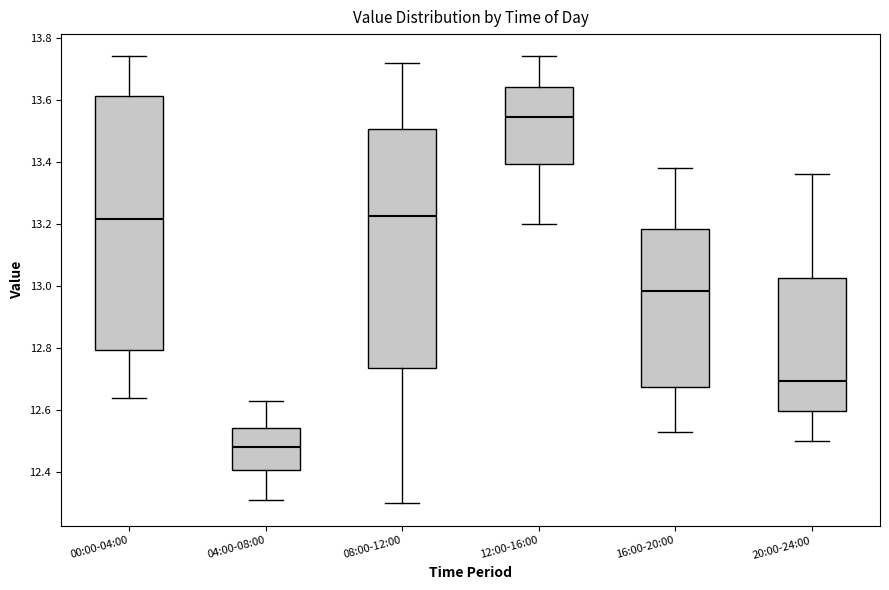

Reading left to right, transcribe this box plot: for each box, give where its median line is, the range the box spans, and where its two whiskers end, as read against the y-axis. The values are not printed on the chart, so give them approximately, as read against the axis.

00:00-04:00: median 13.22, box 12.80 to 13.62, whiskers 12.64 to 13.74
04:00-08:00: median 12.48, box 12.40 to 12.54, whiskers 12.32 to 12.64
08:00-12:00: median 13.22, box 12.74 to 13.50, whiskers 12.30 to 13.72
12:00-16:00: median 13.54, box 13.40 to 13.64, whiskers 13.20 to 13.74
16:00-20:00: median 12.98, box 12.68 to 13.18, whiskers 12.54 to 13.38
20:00-24:00: median 12.70, box 12.60 to 13.02, whiskers 12.50 to 13.36